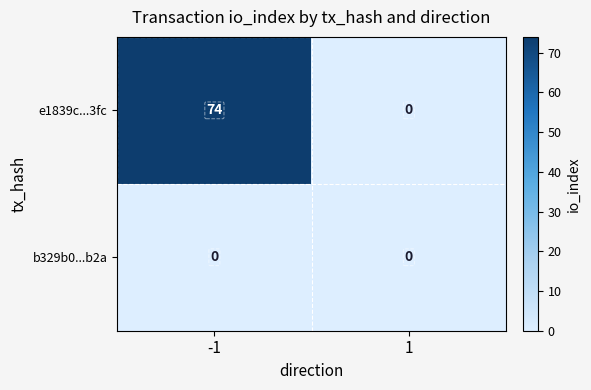

List the series in order of their peak value, lowest first.

b329b0...b2a, e1839c...3fc